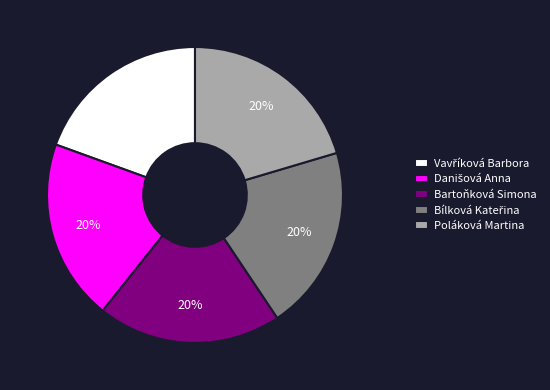

To the nearest percent, what is the average slice percentage?

20%